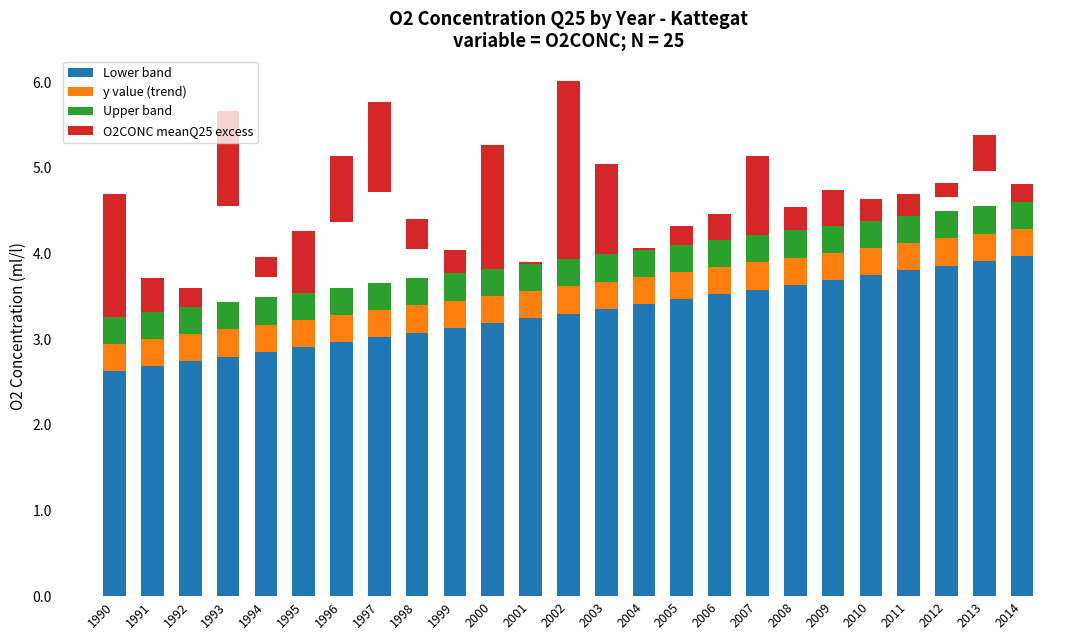

Reading left to right, what are all the values shown in this chart?

Lower band: 1990=2.6	1991=2.7	1992=2.7	1993=2.8	1994=2.9	1995=2.9	1996=3.0	1997=3.0	1998=3.1	1999=3.1	2000=3.2	2001=3.2	2002=3.3	2003=3.4	2004=3.4	2005=3.5	2006=3.5	2007=3.6	2008=3.6	2009=3.7	2010=3.7	2011=3.8	2012=3.9	2013=3.9	2014=4.0
y value (trend): 1990=0.3	1991=0.3	1992=0.3	1993=0.3	1994=0.3	1995=0.3	1996=0.3	1997=0.3	1998=0.3	1999=0.3	2000=0.3	2001=0.3	2002=0.3	2003=0.3	2004=0.3	2005=0.3	2006=0.3	2007=0.3	2008=0.3	2009=0.3	2010=0.3	2011=0.3	2012=0.3	2013=0.3	2014=0.3
Upper band: 1990=0.3	1991=0.3	1992=0.3	1993=0.3	1994=0.3	1995=0.3	1996=0.3	1997=0.3	1998=0.3	1999=0.3	2000=0.3	2001=0.3	2002=0.3	2003=0.3	2004=0.3	2005=0.3	2006=0.3	2007=0.3	2008=0.3	2009=0.3	2010=0.3	2011=0.3	2012=0.3	2013=0.3	2014=0.3
O2CONC meanQ25 excess: 1990=1.4	1991=0.4	1992=0.2	1993=1.1	1994=0.2	1995=0.7	1996=0.8	1997=1.1	1998=0.3	1999=0.3	2000=1.4	2001=0.0	2002=2.1	2003=1.1	2004=0.0	2005=0.2	2006=0.3	2007=0.9	2008=0.3	2009=0.4	2010=0.2	2011=0.3	2012=0.2	2013=0.4	2014=0.2